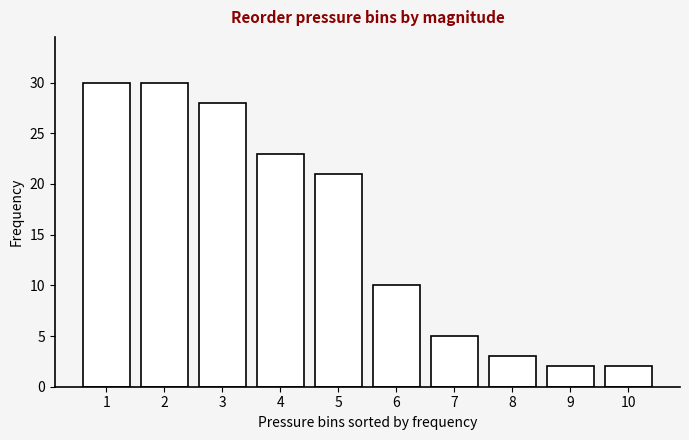

Reading left to right, list all the values displayed in this chart.

30	30	28	23	21	10	5	3	2	2